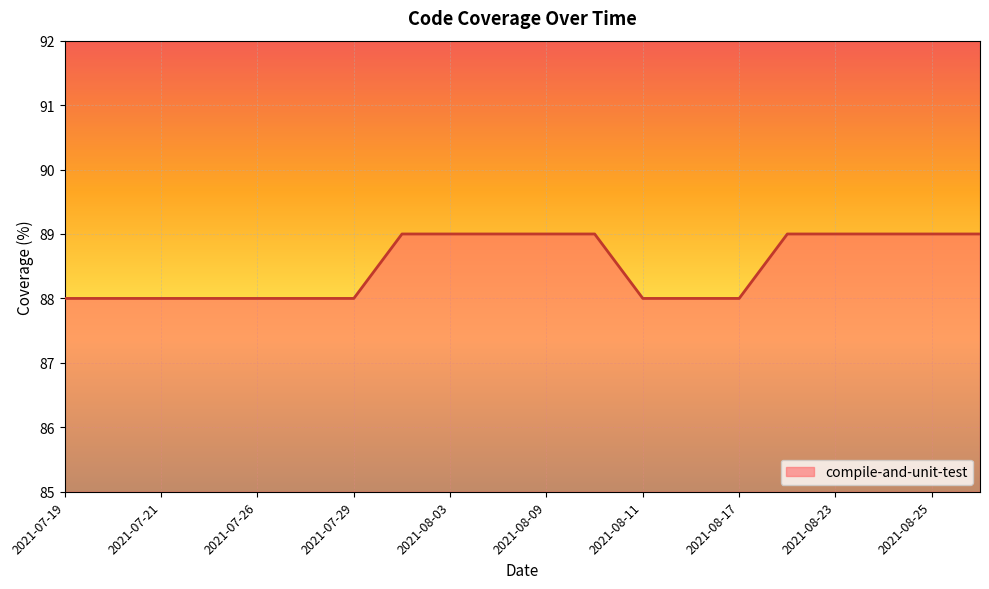

What is the minimum value shown in the chart?

88